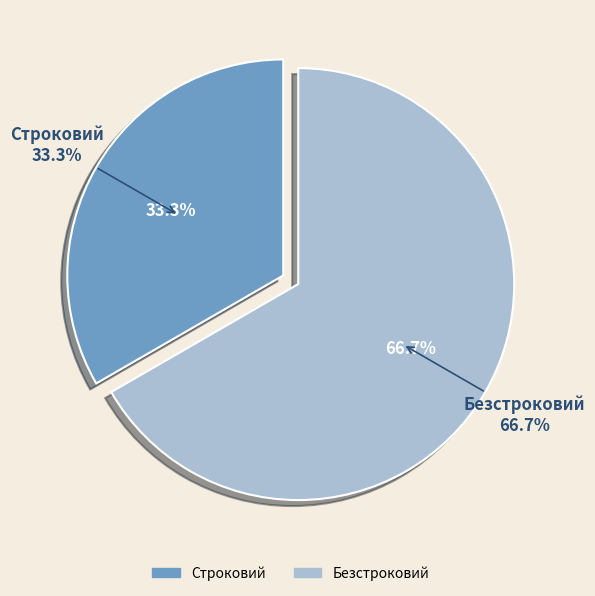

Which has a higher value, Безстроковий or Строковий?

Безстроковий